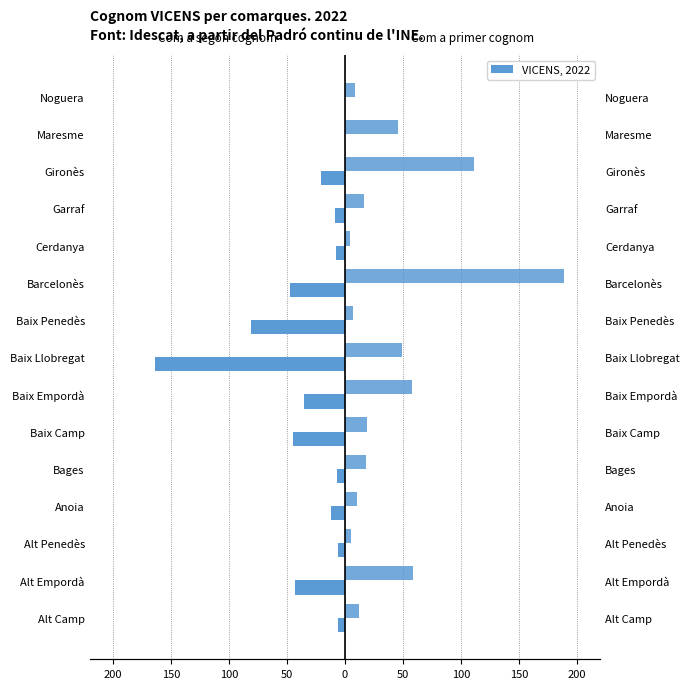

At how many categories does at least one series exceed 35?

6